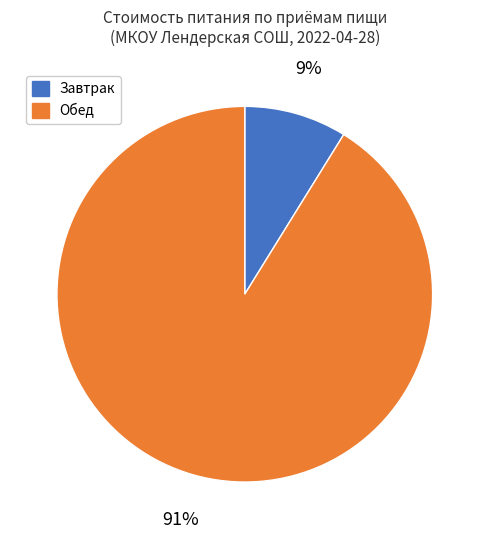

To the nearest percent, what is the average slice percentage?

50%